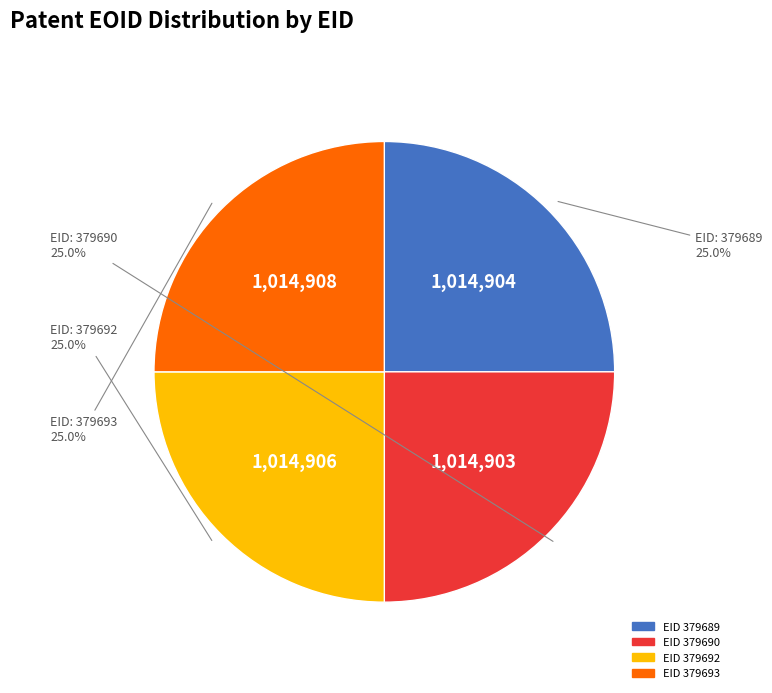

Is there a majority slice in this chart?

No